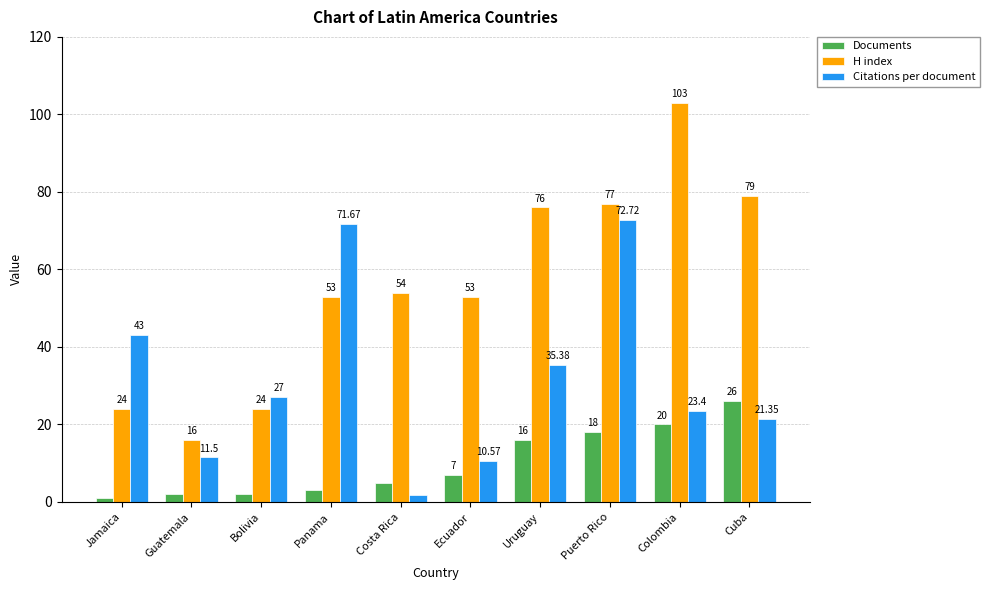

Reading left to right, what are all the values shown in this chart?

Documents: 1.0	2.0	2.0	3.0	5.0	7.0	16.0	18.0	20.0	26.0
H index: 24.0	16.0	24.0	53.0	54.0	53.0	76.0	77.0	103.0	79.0
Citations per document: 43.0	11.5	27.0	71.7	1.8	10.6	35.4	72.7	23.4	21.4